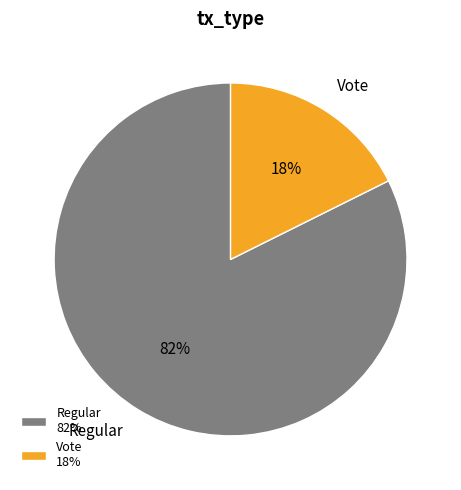

To the nearest percent, what is the average slice percentage?

50%